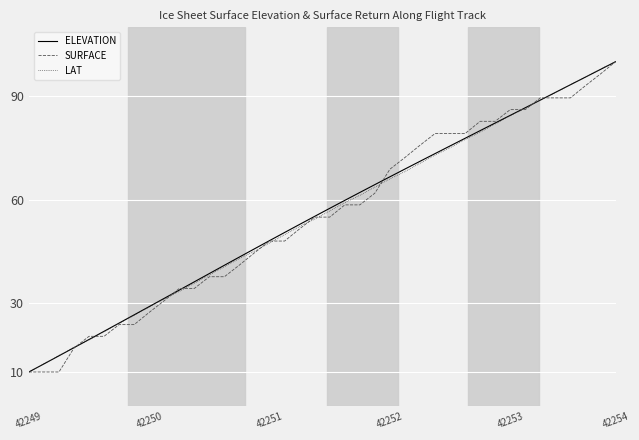

How many values in the ELEVATION series are below 57?

20